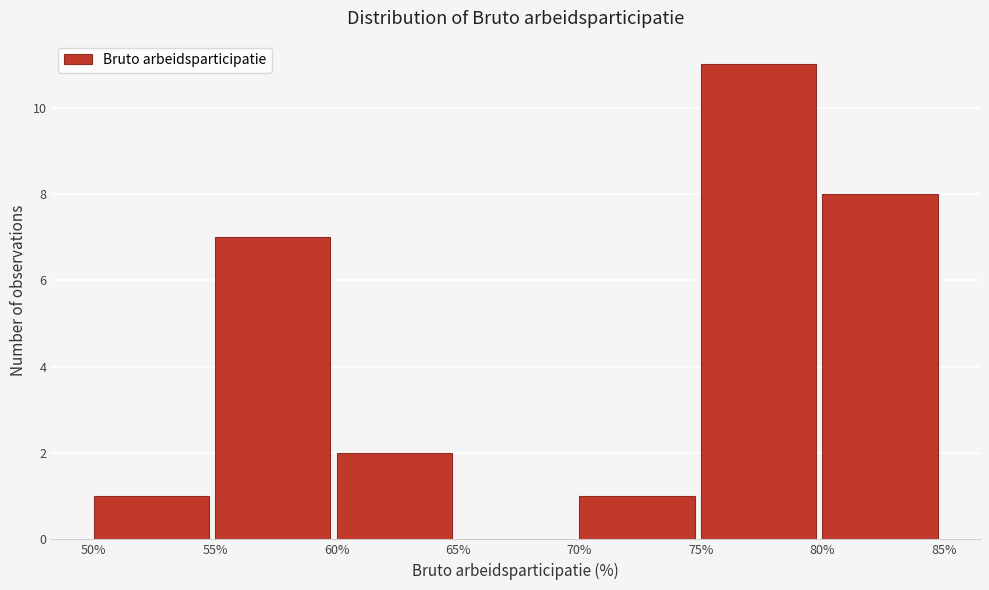

Reading left to right, list every bar in this chart as the range it spans on the x-axis followed by its height. The values are not printed on the chart, so give them approximately, as read against the axis.

50% to 55%: 1
55% to 60%: 7
60% to 65%: 2
65% to 70%: 0
70% to 75%: 1
75% to 80%: 11
80% to 85%: 8